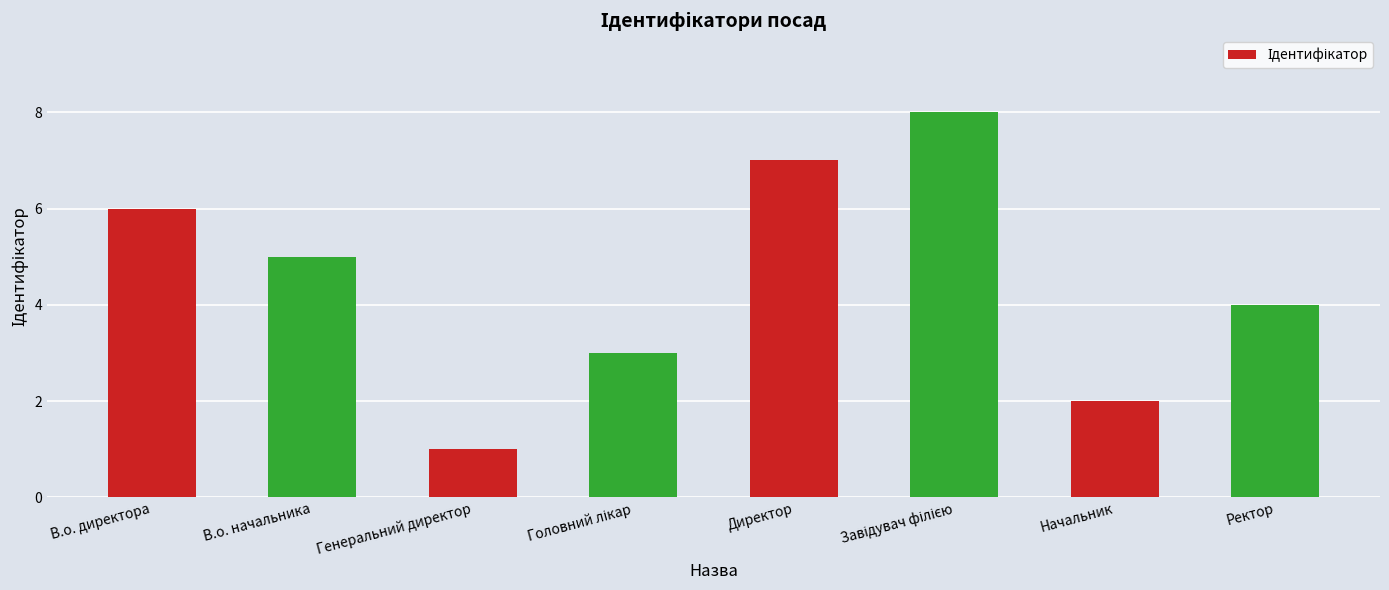

What is the difference between the values at В.о. начальника and Директор?

2